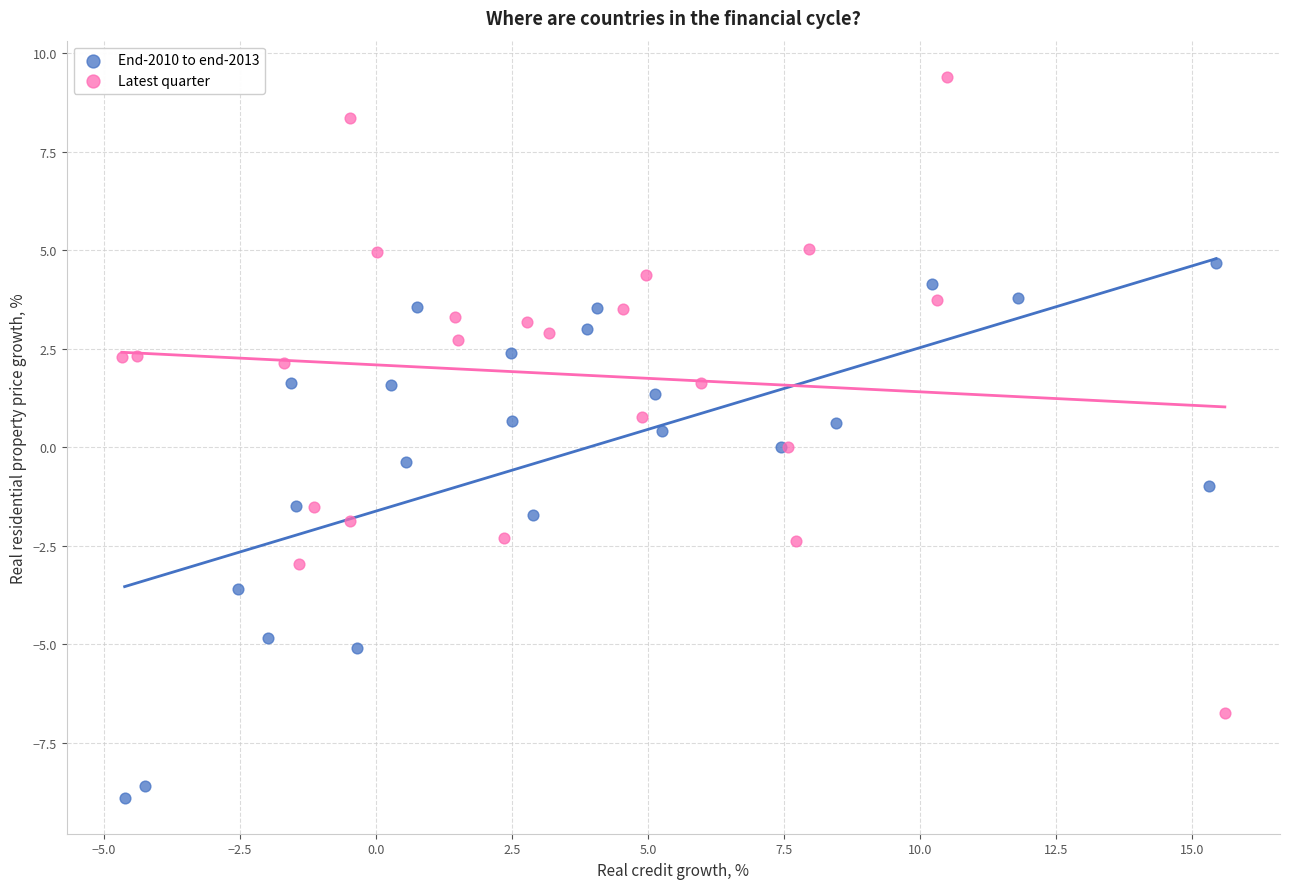

Which series reaches the minimum Y coordinate?

End-2010 to end-2013